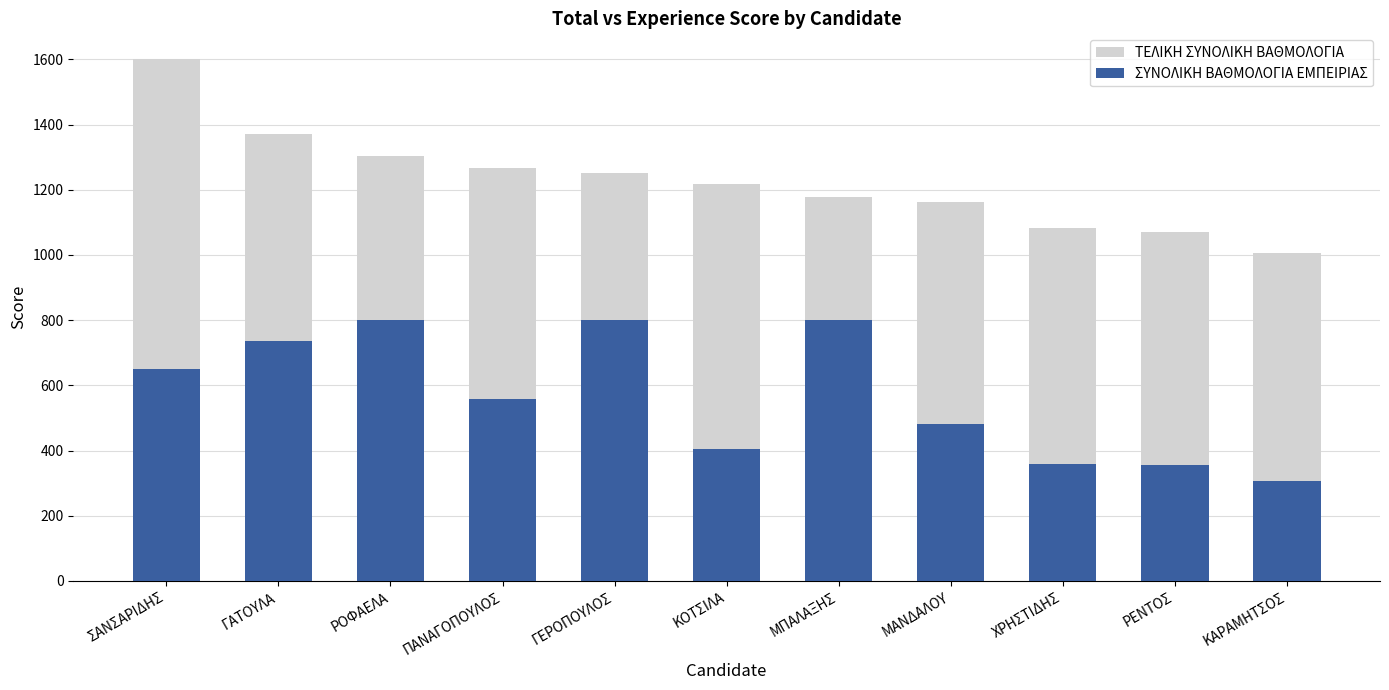

How many data points does each series have?

11